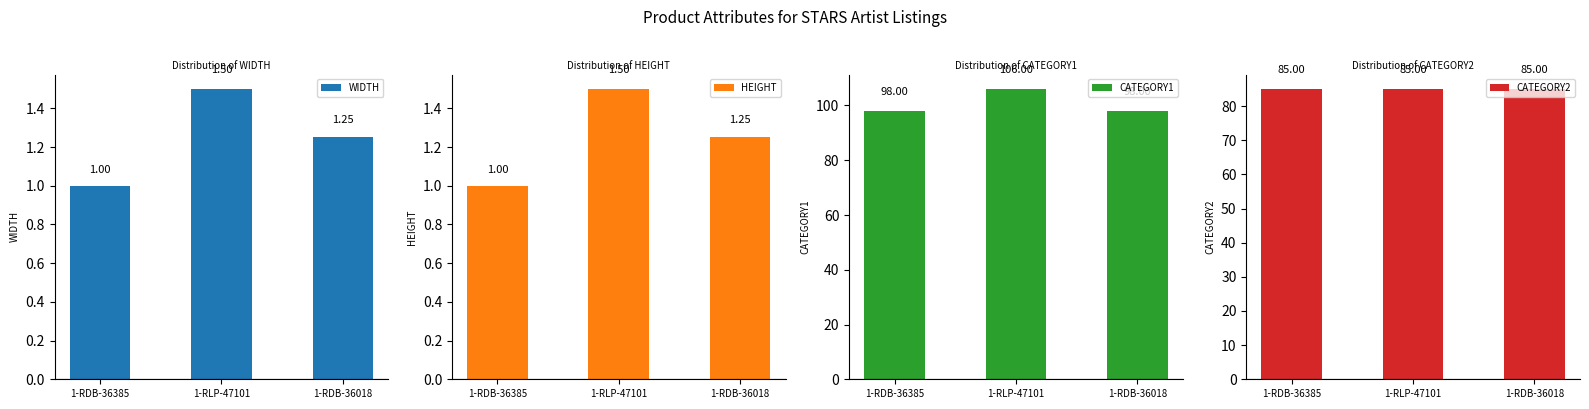

Which has a higher value, 1-RLP-47101 or 1-RDB-36385?

1-RLP-47101